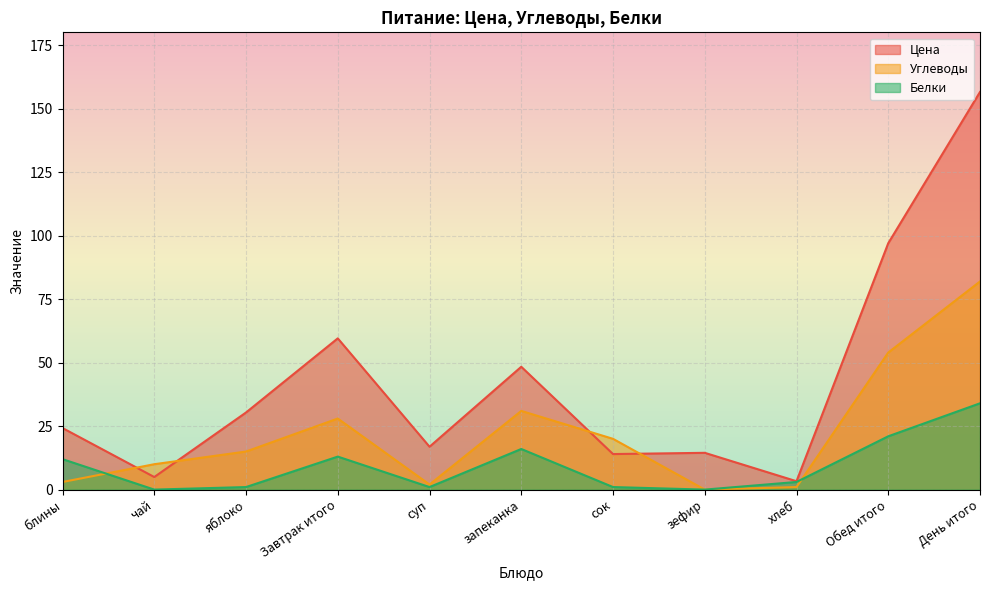

What is the difference between the Цена values at хлеб and сок?

10.7